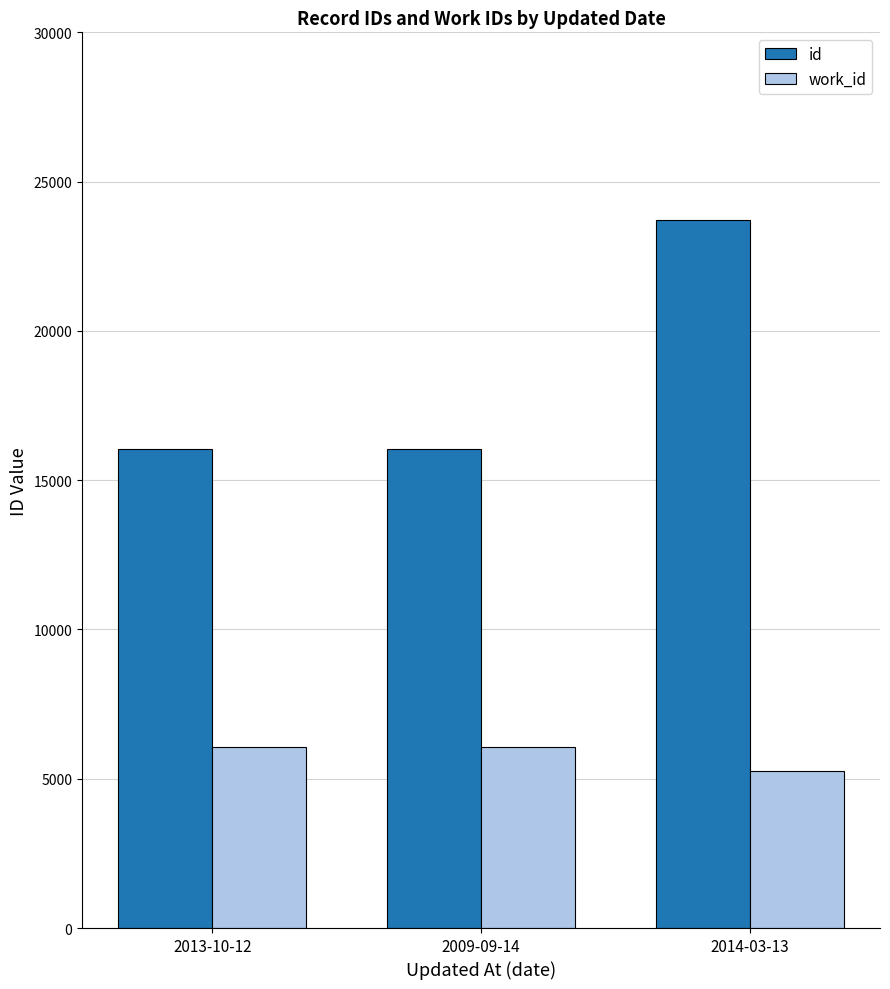

Which series has the largest range (max minus min)?

id